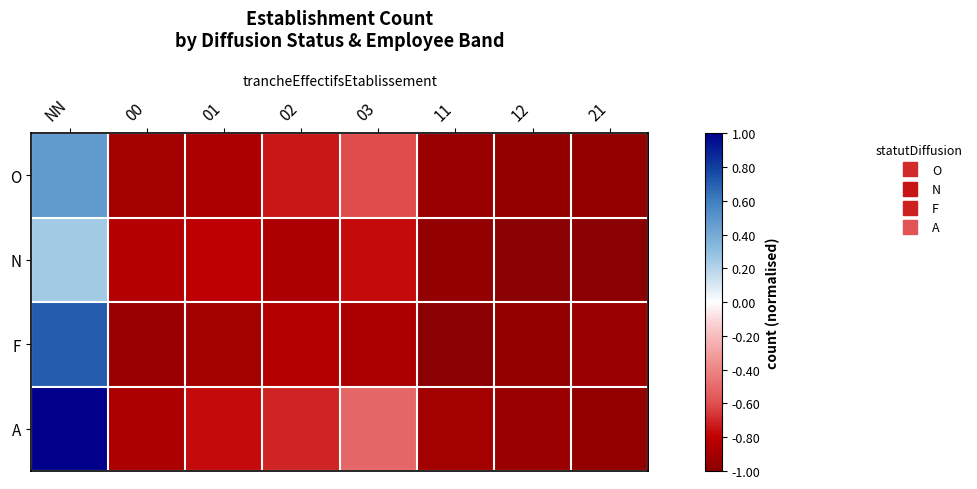

Which series changed the most between 03 and 11?

A